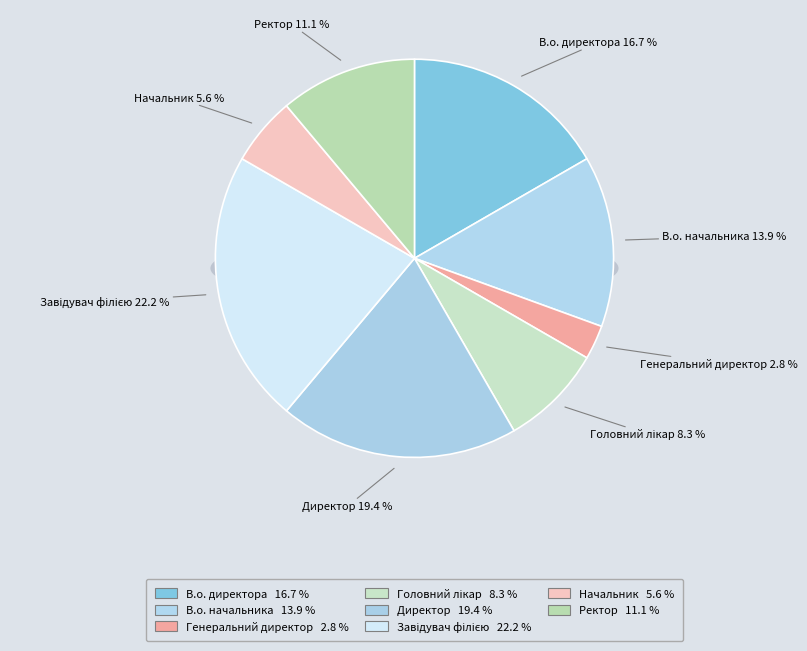

Is there a majority slice in this chart?

No